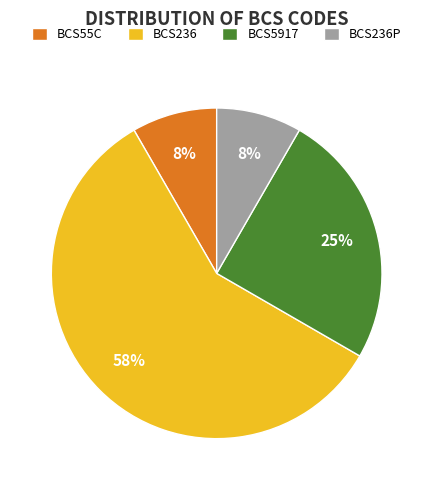

To the nearest percent, what is the average slice percentage?

25%